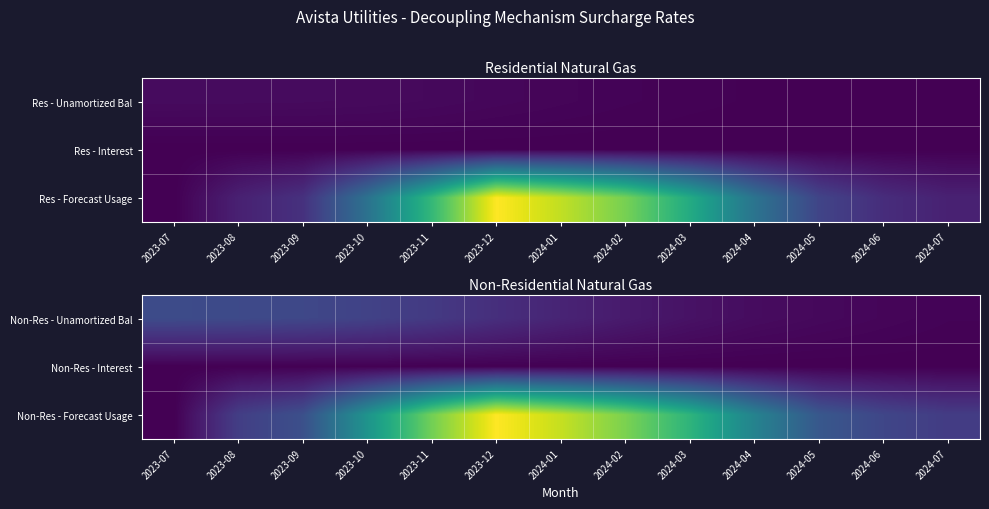

What is the maximum value shown in the chart?

1.0